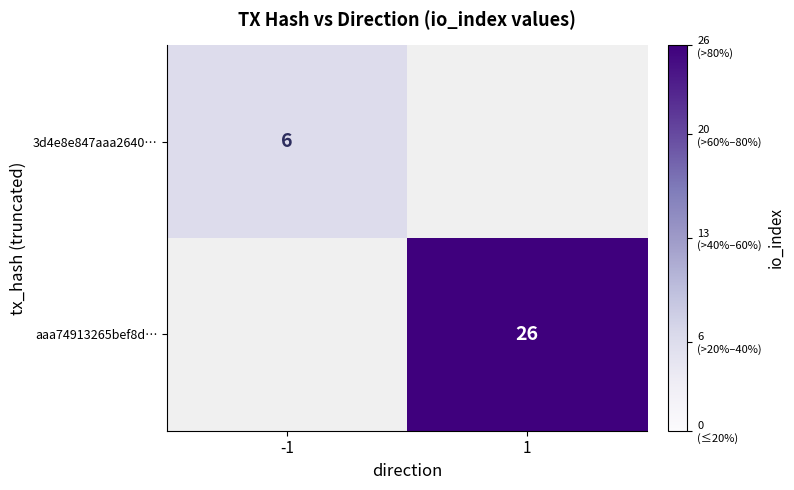

True or false: 3d4e8e847aaa2640… has a value of 6 at -1.

True